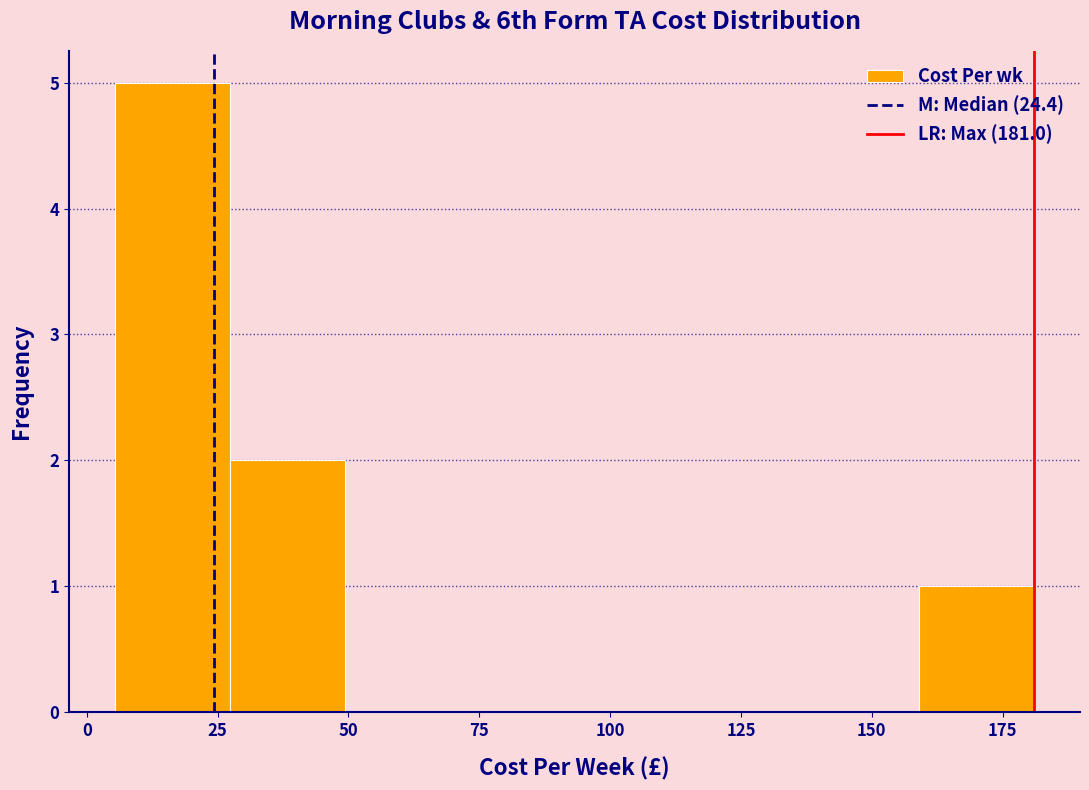

Which range on the x-axis has the tallest bar?

5 to 25